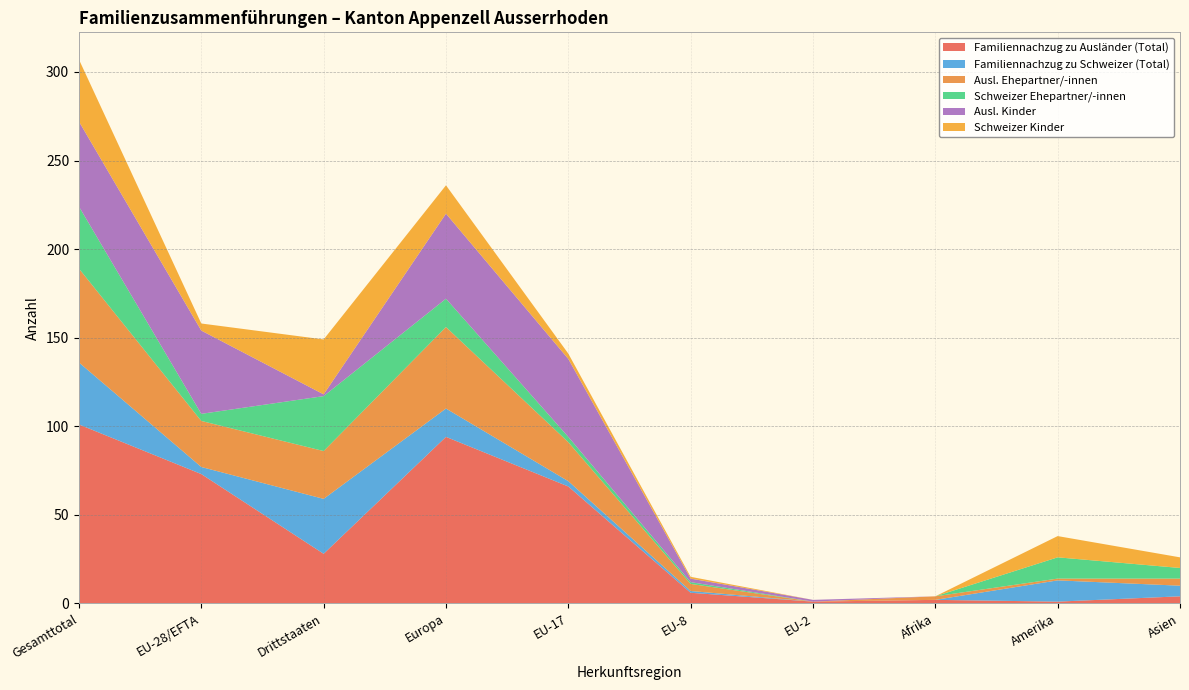

Reading left to right, extract all data points from this chart.

Familiennachzug zu Ausländer (Total): 101	73	28	94	66	6	1	2	1	4
Familiennachzug zu Schweizer (Total): 35	4	31	16	3	1	0	0	12	6
Ausl. Ehepartner/-innen: 53	26	27	46	22	4	0	2	1	4
Schweizer Ehepartner/-innen: 35	4	31	16	3	1	0	0	12	6
Ausl. Kinder: 48	47	1	48	44	2	1	0	0	0
Schweizer Kinder: 35	4	31	16	3	1	0	0	12	6